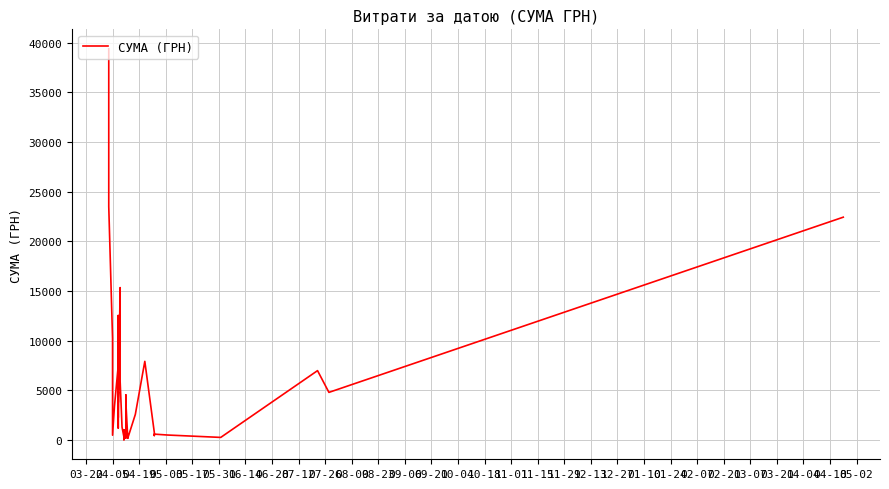

Reading left to right, extract all data points from this chart.

39389.0	23517.0	10227.8	485.0	3387.1	7501.2	8092.3	12538.2	4233.2	3794.9	5290.0	1207.4	4834.7	2262.4	2977.8	15349.6	5901.4	1301.2	304.0	29.9	554.1	1020.7	777.6	491.2	4542.7	210.0	3863.5	220.5	297.0	173.5	2578.0	7922.3	764.1	452.8	594.0	504.0	264.0	6988.9	4798.5	22441.2